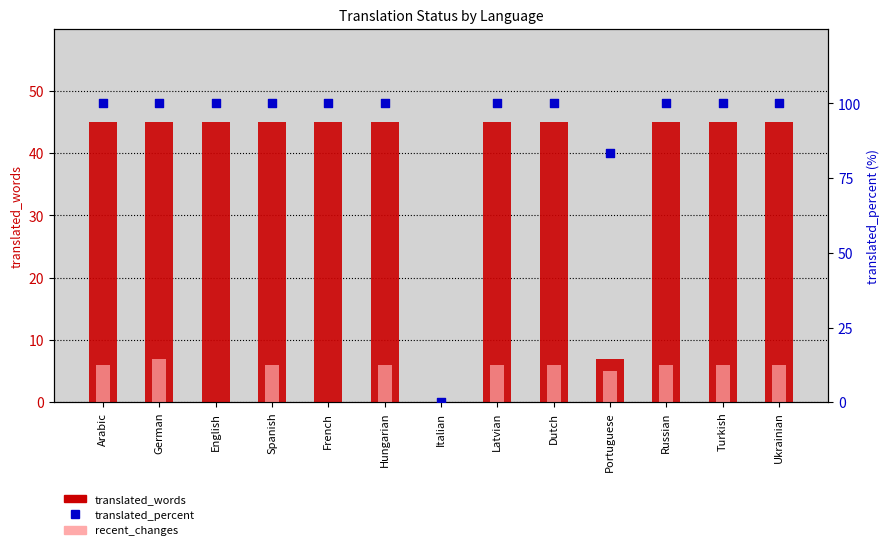

Which series has the largest Y range (max minus min)?

translated_percent